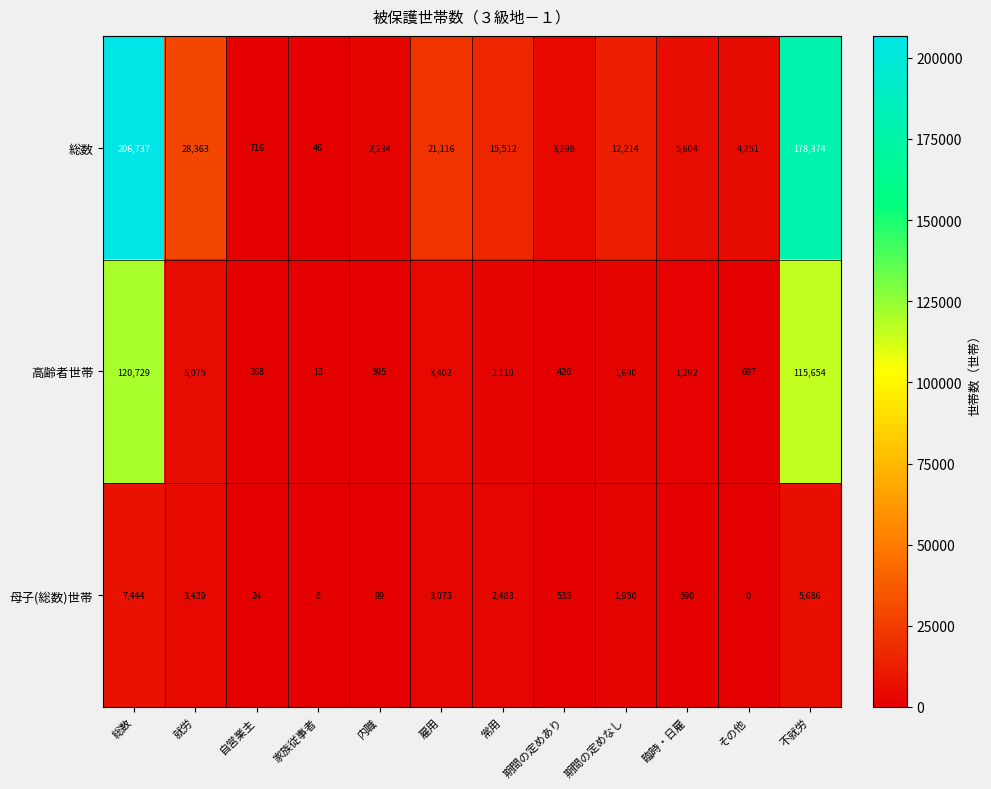

At how many categories does at least one series exceed 22234?

3